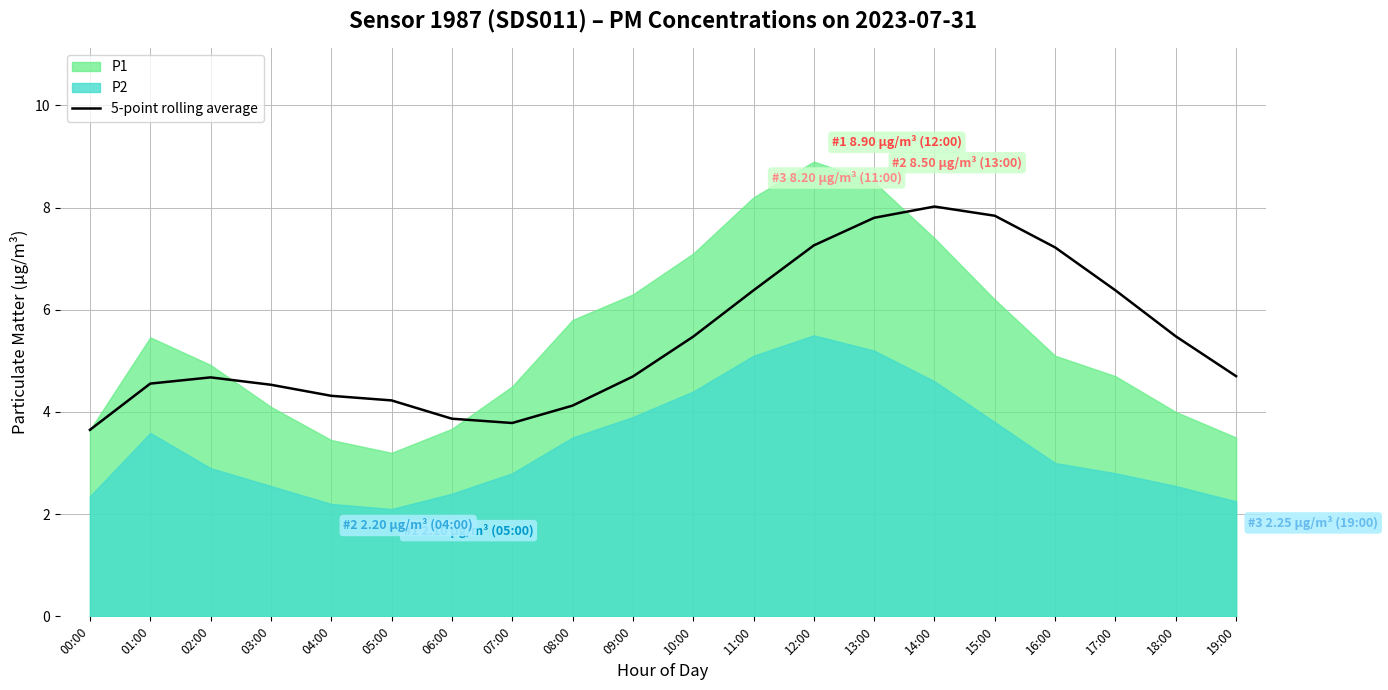

How many lines are shown in the chart?

1